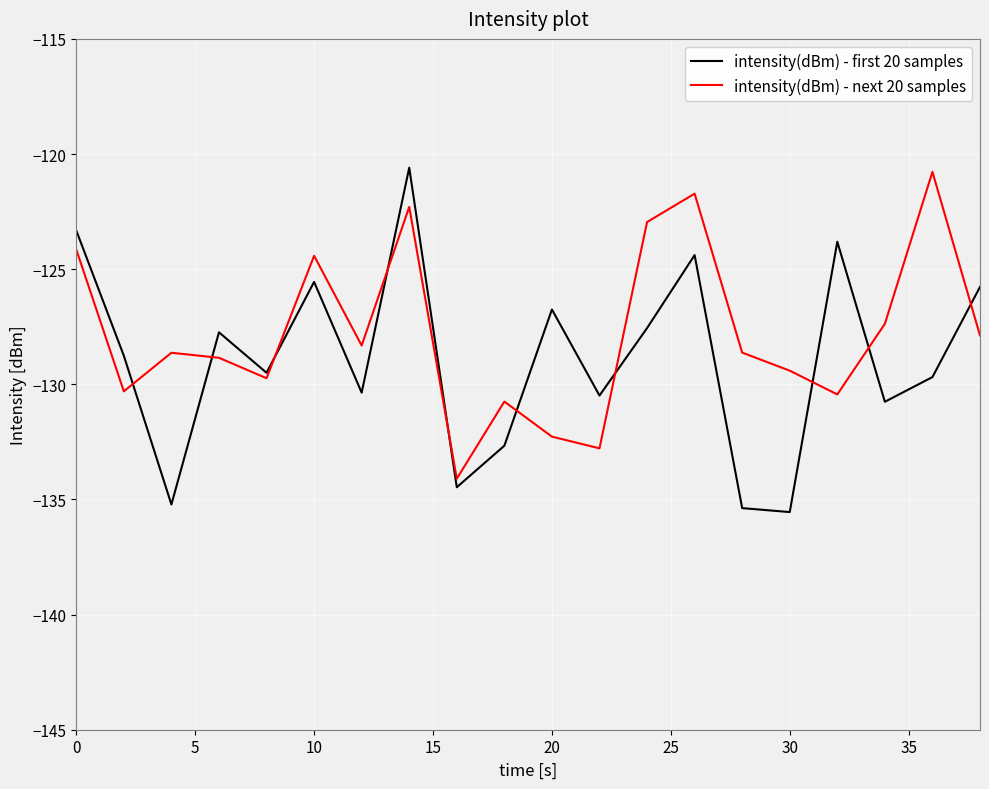

Which series has the largest range (max minus min)?

intensity(dBm) - first 20 samples